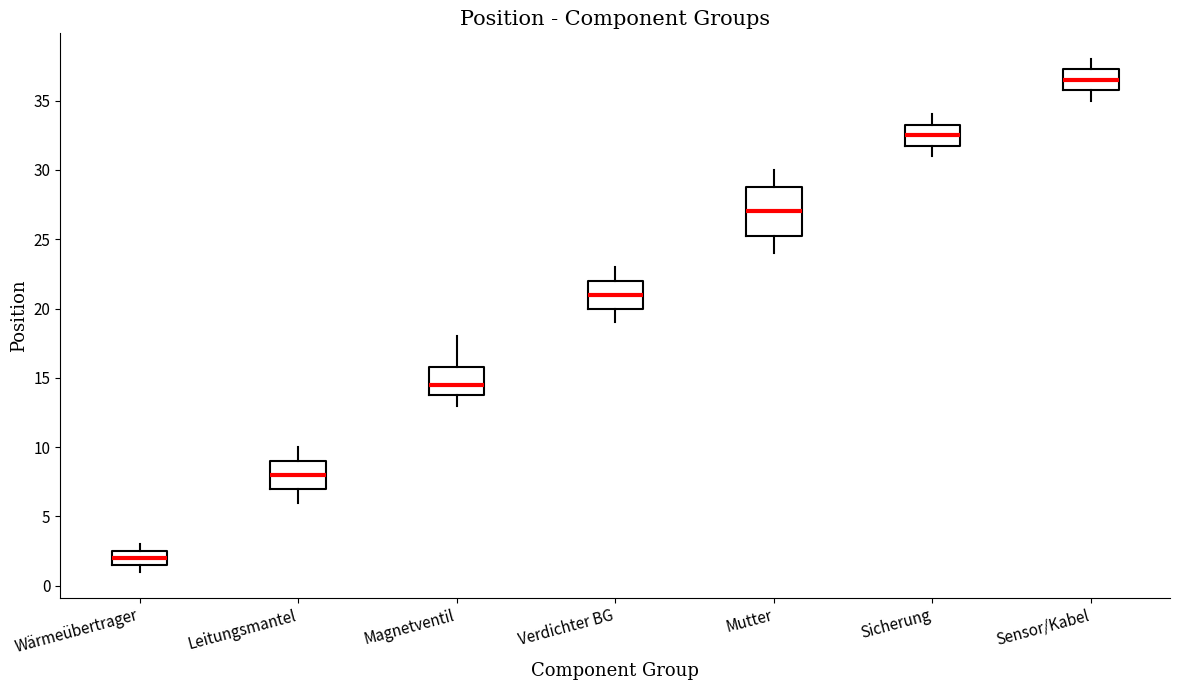

Reading left to right, read every box against the y-axis: the position of its median line, the range the box covers, and the ends of its whiskers. The values are not printed on the chart, so give them approximately, as read against the axis.

Wärmeübertrager: median 2.0, box 1.5 to 2.5, whiskers 1.0 to 3.0
Leitungsmantel: median 8.0, box 7.0 to 9.0, whiskers 6.0 to 10.0
Magnetventil: median 14.5, box 14.0 to 16.0, whiskers 13.0 to 18.0
Verdichter BG: median 21.0, box 20.0 to 22.0, whiskers 19.0 to 23.0
Mutter: median 27.0, box 25.5 to 29.0, whiskers 24.0 to 30.0
Sicherung: median 32.5, box 32.0 to 33.5, whiskers 31.0 to 34.0
Sensor/Kabel: median 36.5, box 36.0 to 37.5, whiskers 35.0 to 38.0